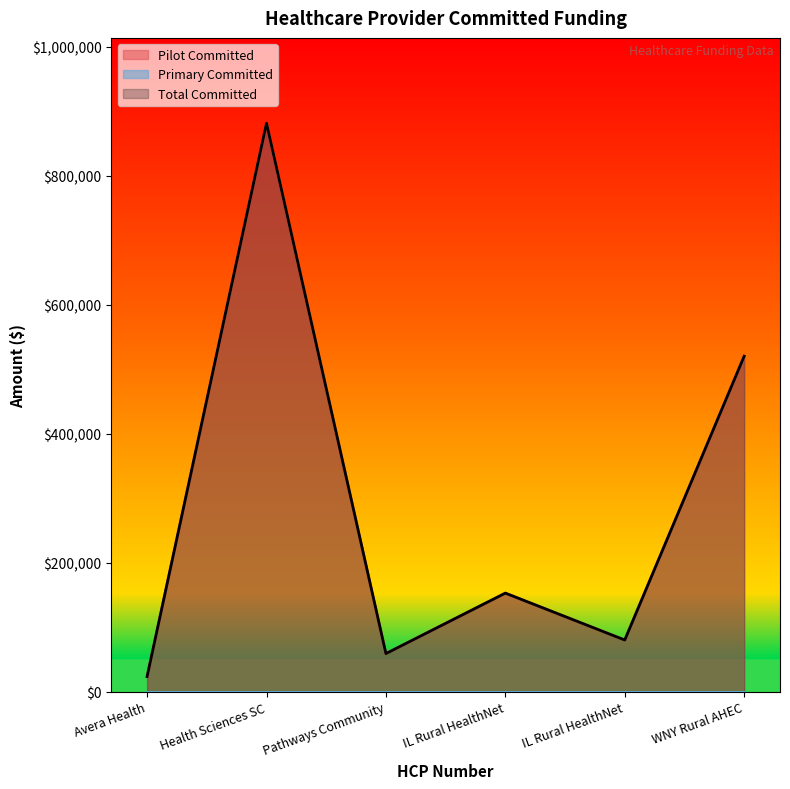

How many lines are shown in the chart?

3